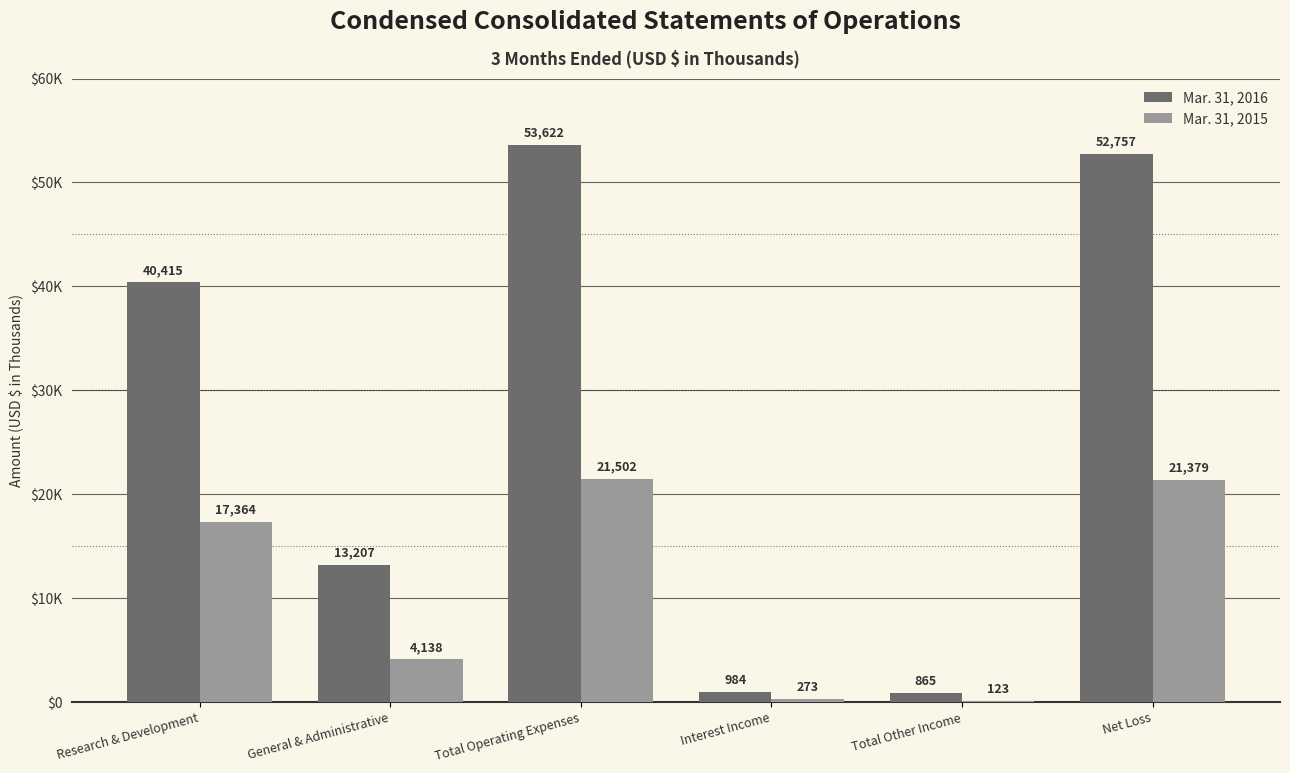

Which series has the largest total across all categories?

Mar. 31, 2016